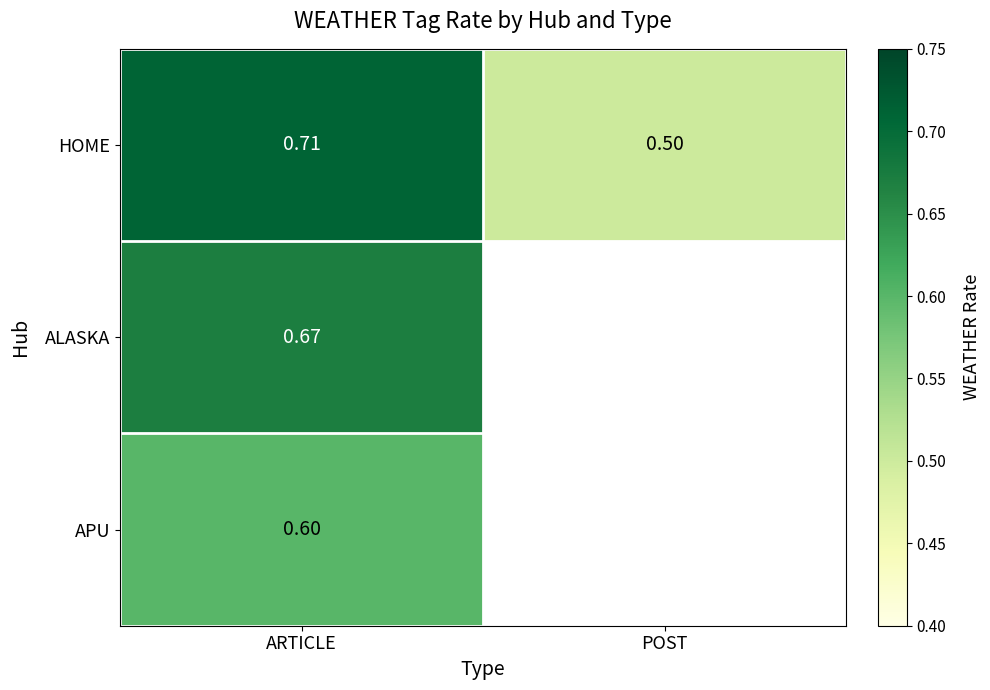

Is the value of HOME at POST greater than the value of APU at ARTICLE?

No